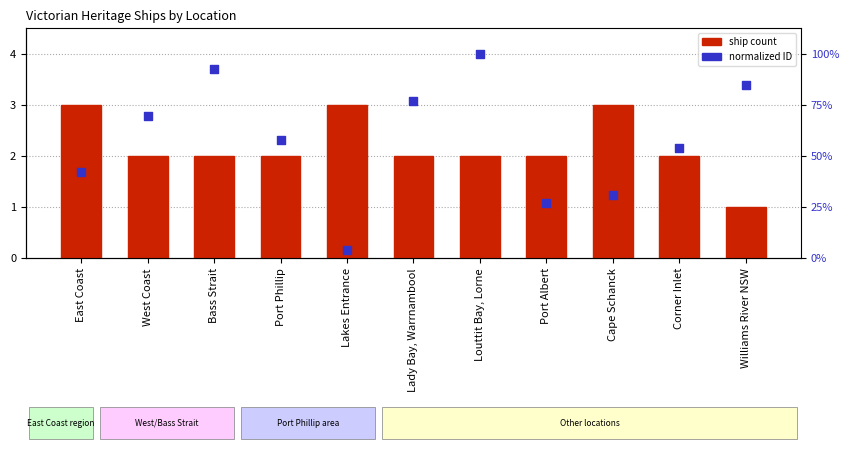

At how many categories does at least one series exceed 3?

4